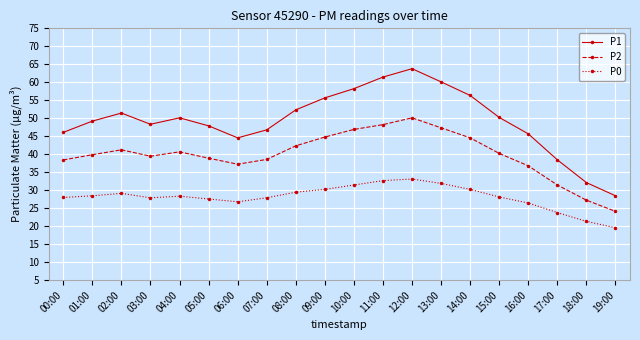

What is the label of the 3rd point from the right?

17:00